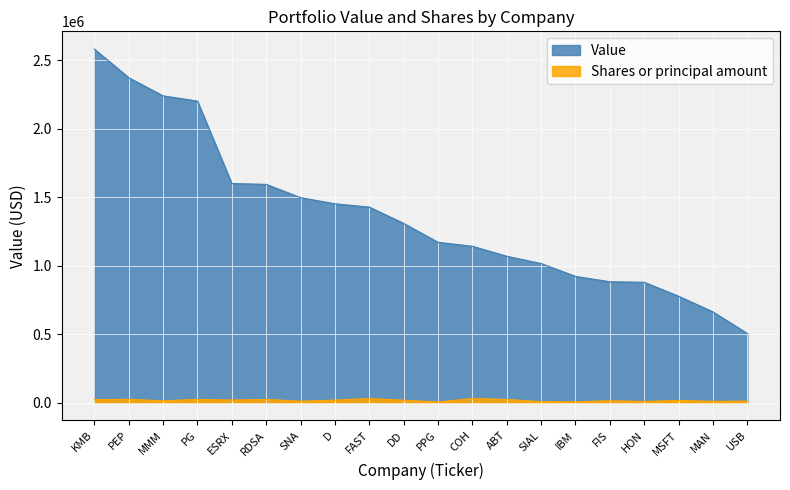

Which category has the highest value in the Shares or principal amount series?

COH